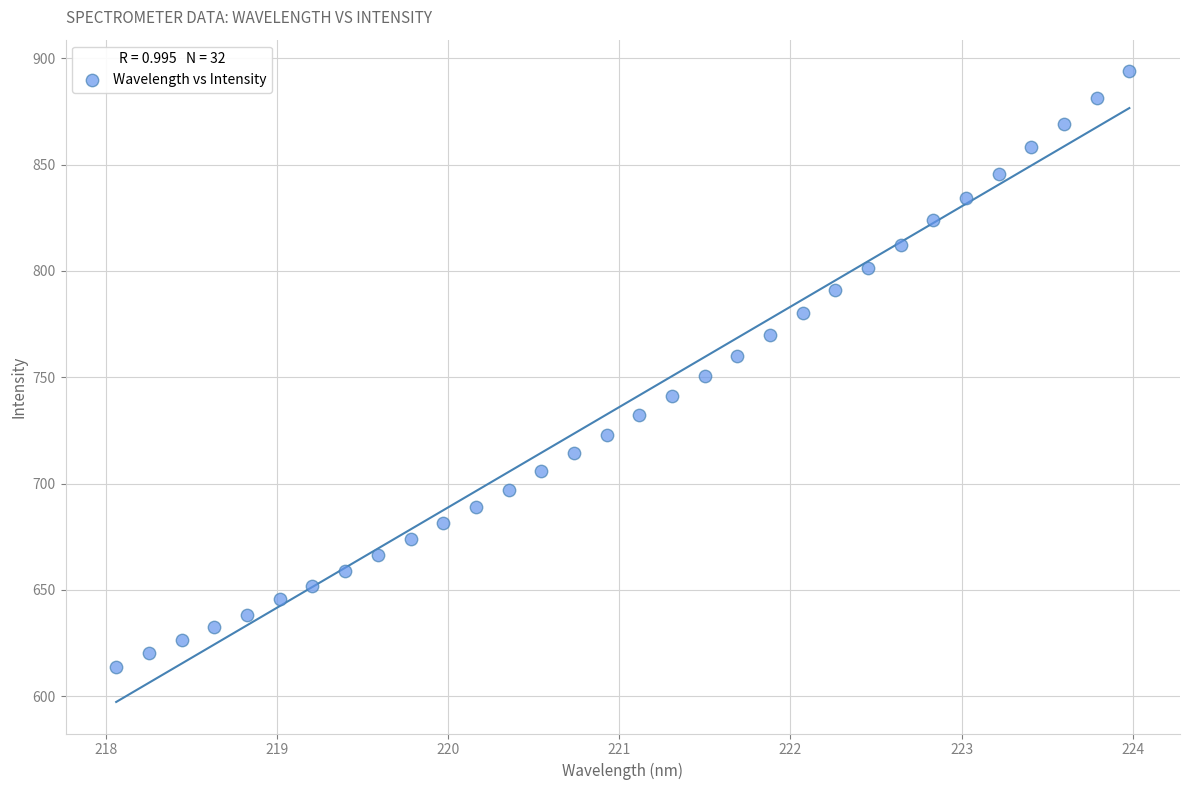

What is the range of Y values (max minus min)?

280.4